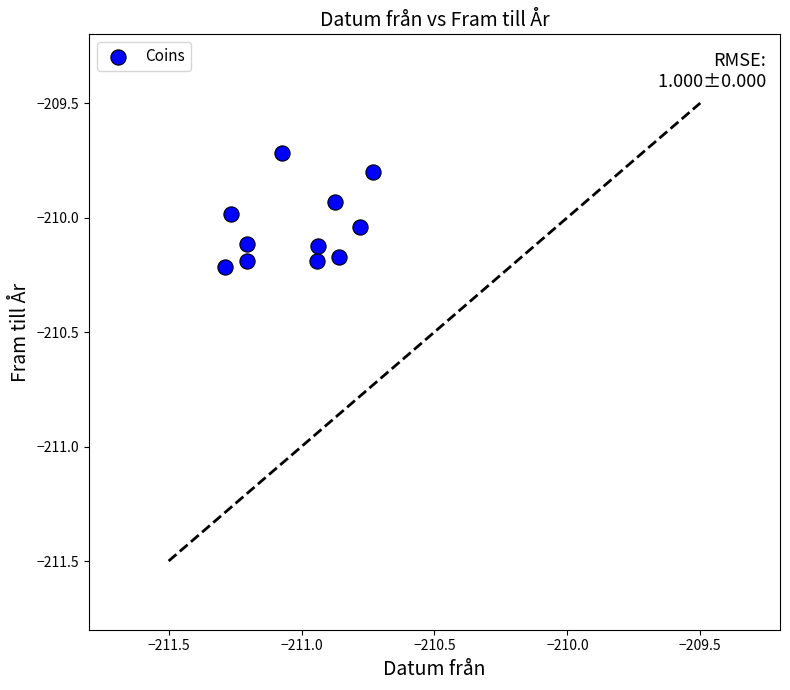

What is the range of X values (max minus min)?

0.6